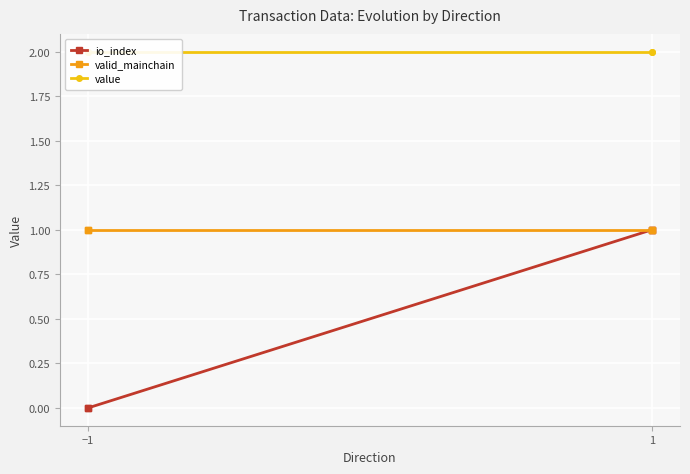

True or false: io_index and valid_mainchain intersect in this chart.

False